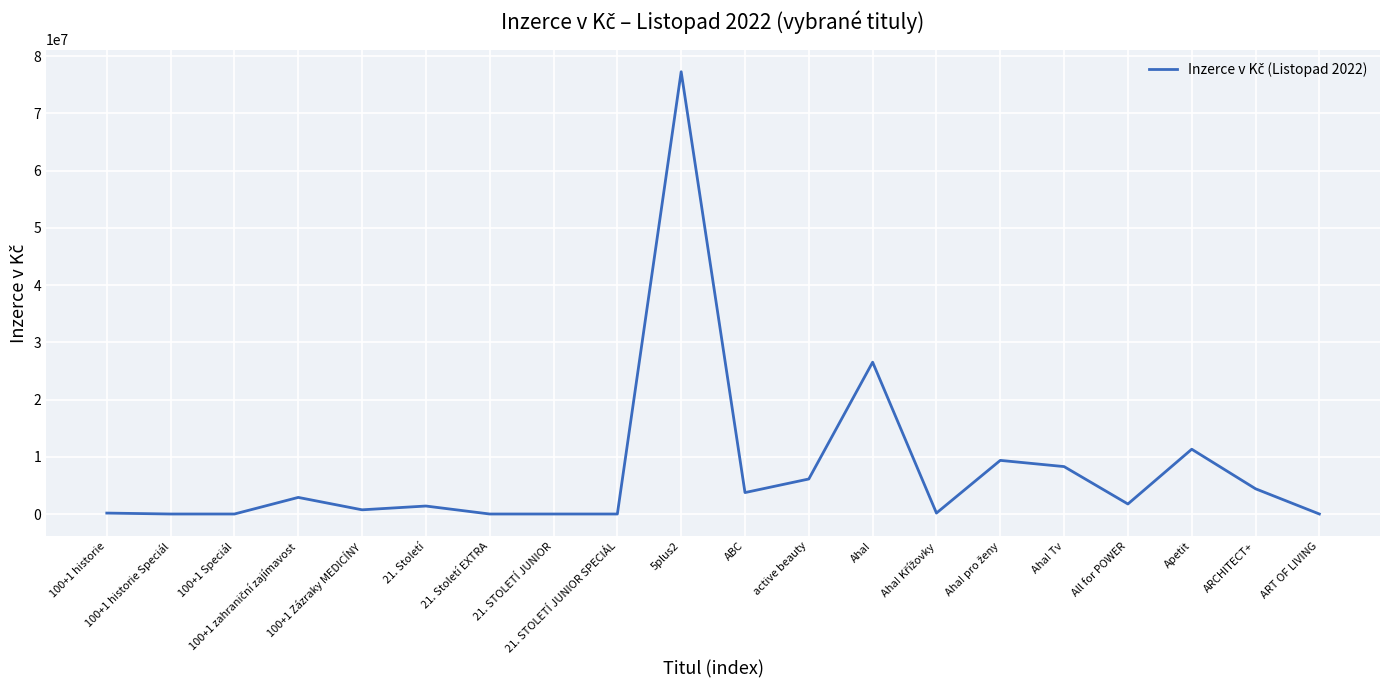

What is the average value?

7709596